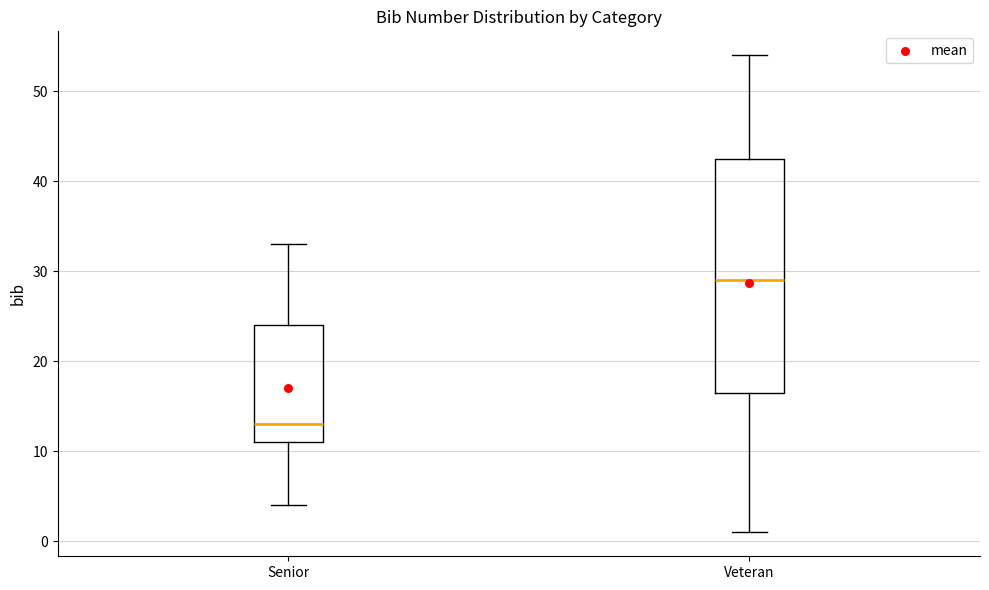

Reading left to right, transcribe this box plot: for each box, give where its median line is, the range the box spans, and where its two whiskers end, as read against the y-axis. The values are not printed on the chart, so give them approximately, as read against the axis.

Senior: median 13, box 11 to 24, whiskers 4 to 33
Veteran: median 29, box 17 to 43, whiskers 1 to 54